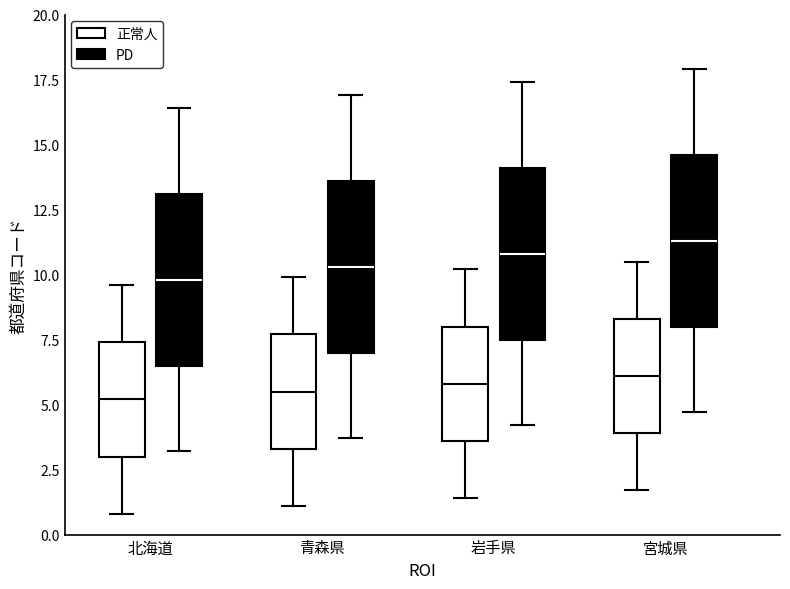

Where is the lower edge of the box for 岩手県 (PD) on the y-axis? The values are not printed on the chart, so give them approximately, as read against the axis.

7.5